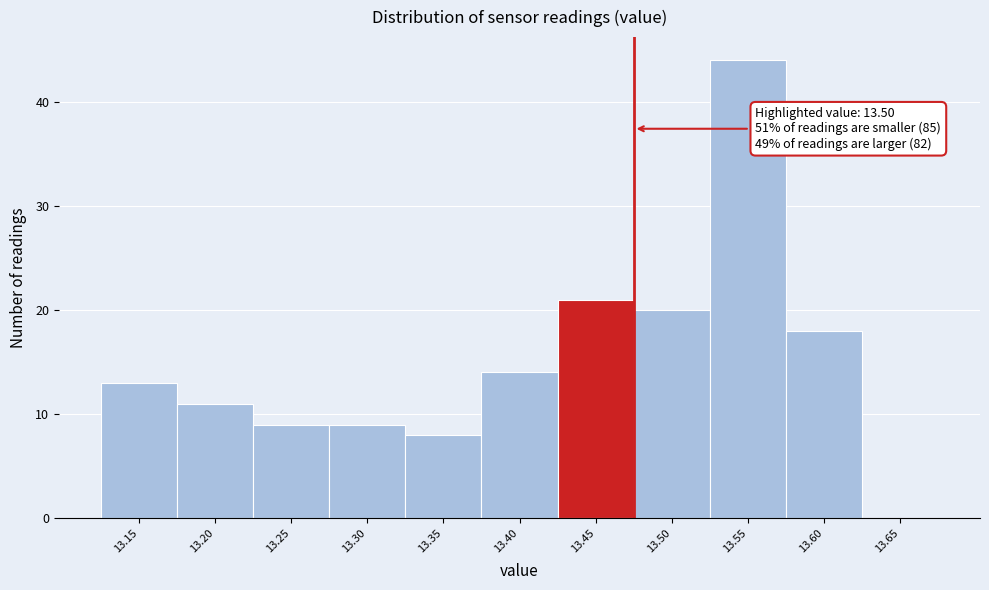

Reading left to right, transcribe all the data shown in this chart.

13.15=13	13.20=11	13.25=9	13.30=9	13.35=8	13.40=14	13.45=21	13.50=20	13.55=44	13.60=18	13.65=0